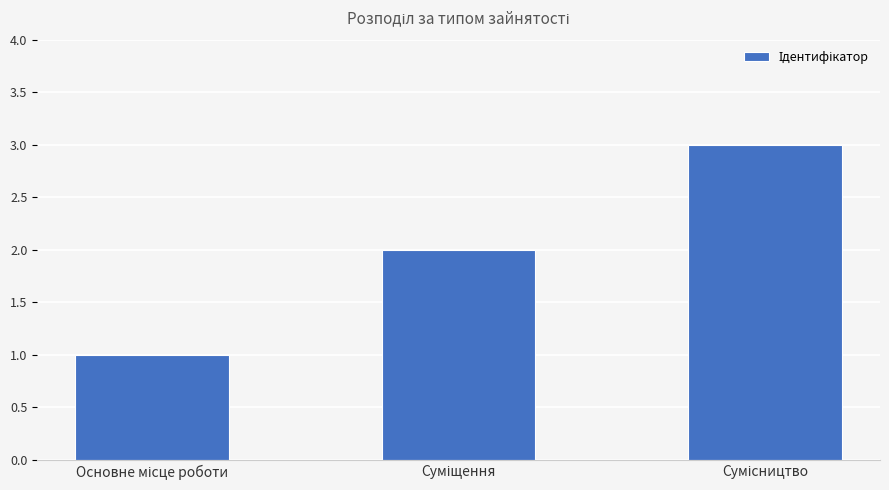

What is the maximum value shown in the chart?

3